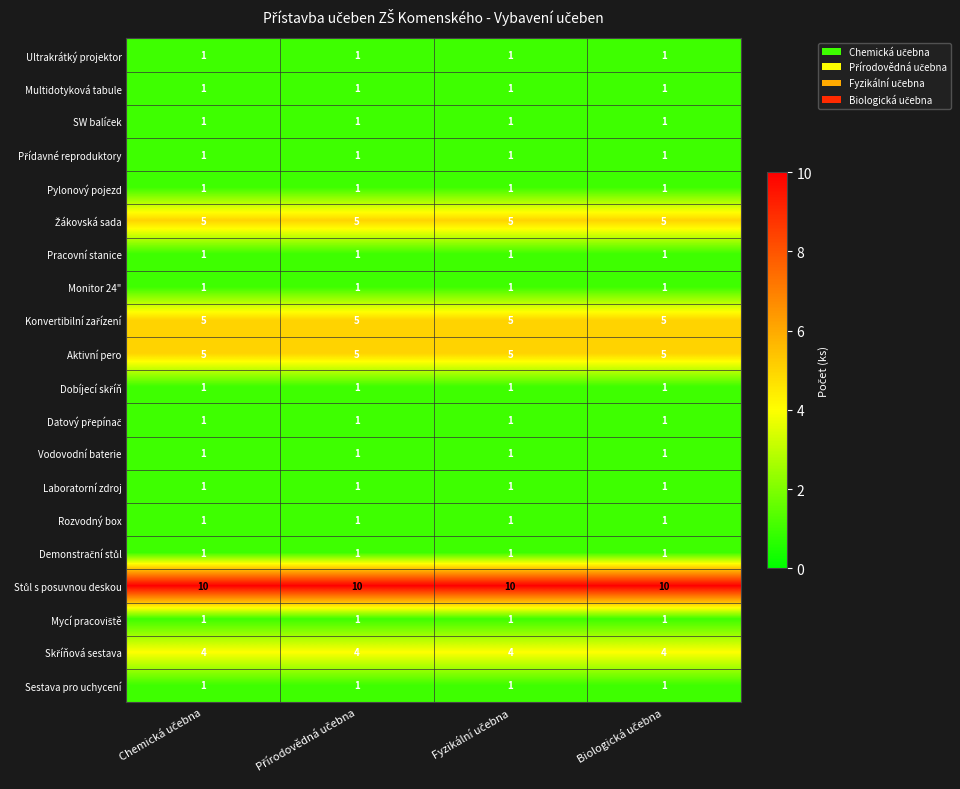

What is the sum of all Ultrakrátký projektor values?

4